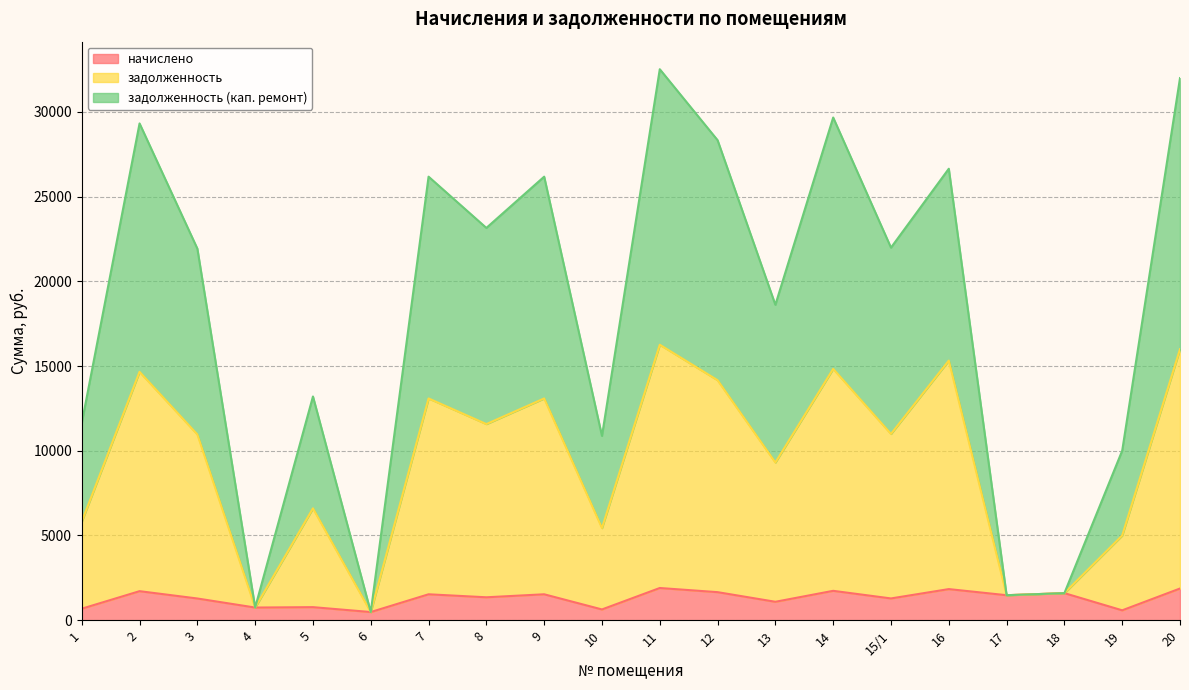

At 10, list the series in order from smallest to largest.

начислено, задолженность, задолженность (кап. ремонт)